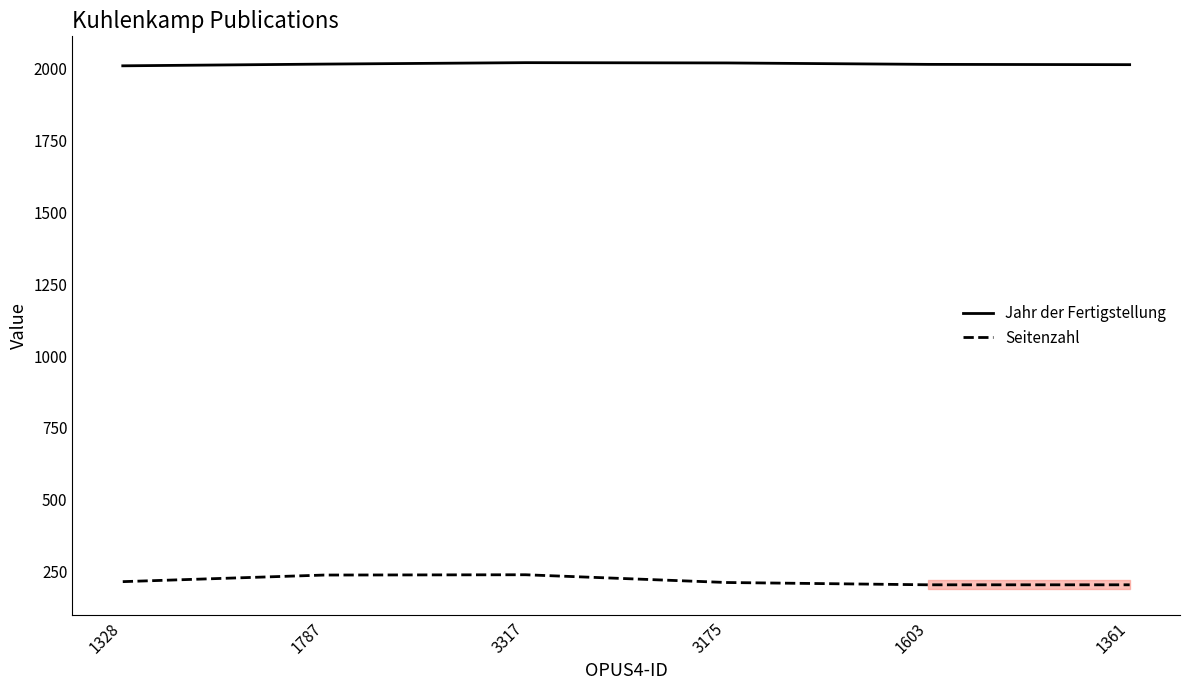

List the series in order of their overall mean, lowest first.

Seitenzahl, Jahr der Fertigstellung